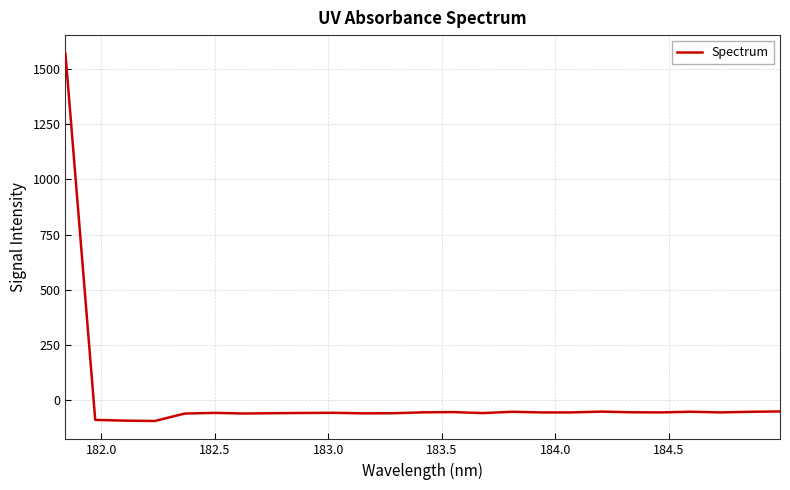

True or false: there are more than 1 points higher than both neighbors.

True